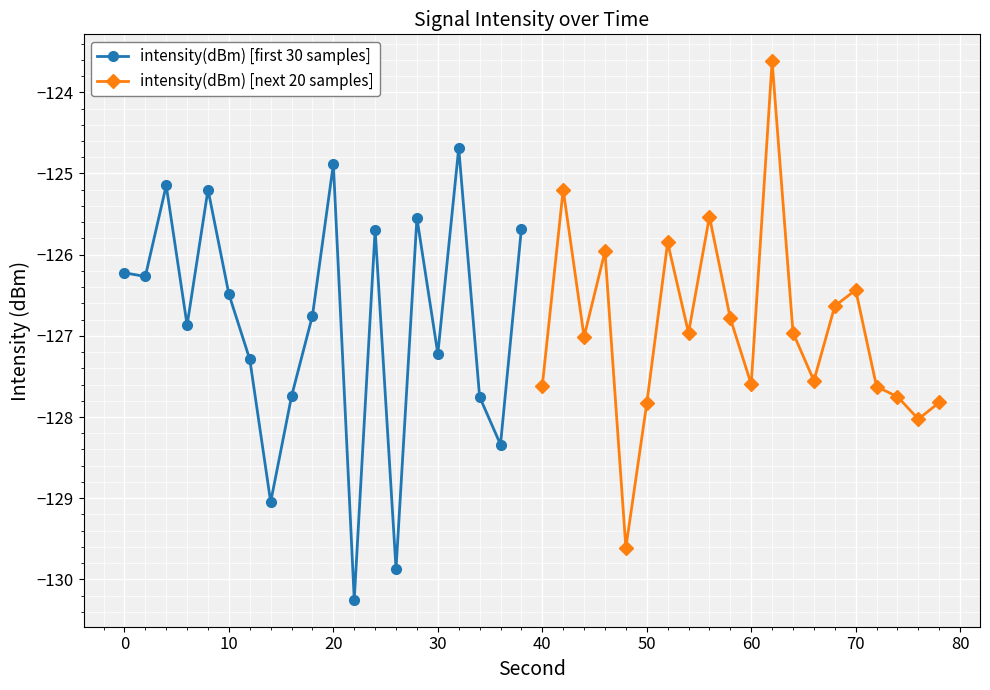

What is the highest value of the intensity(dBm) [first 30 samples] series?

-124.7